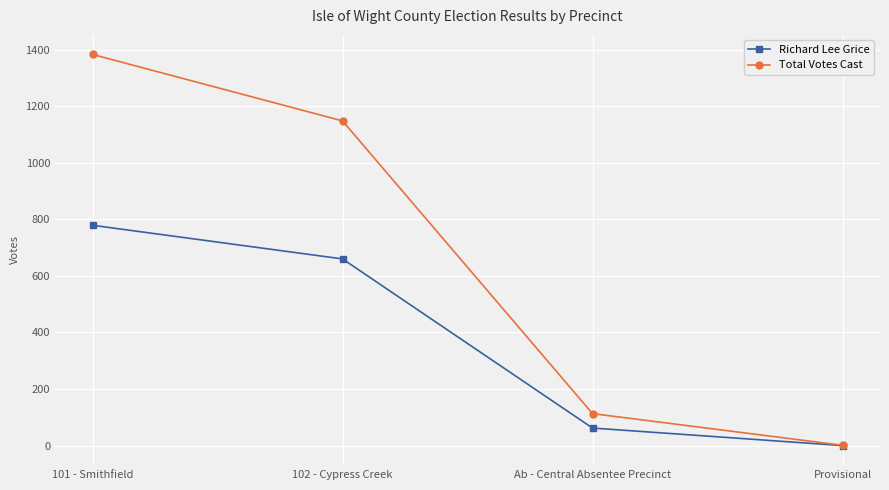

What is the sum of the Richard Lee Grice values at Ab - Central Absentee Precinct and 102 - Cypress Creek?

722